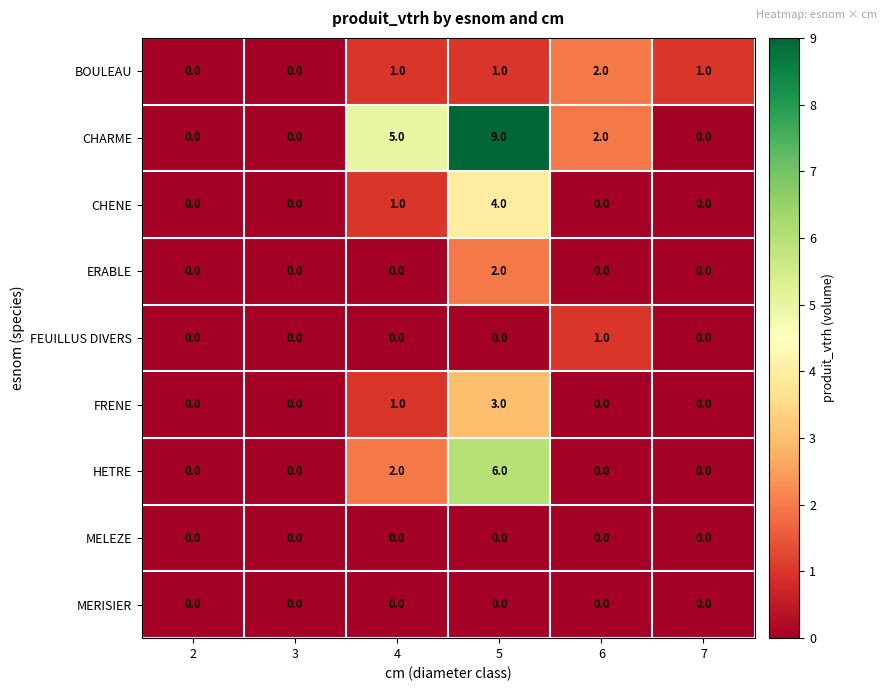

Count the number of categories in the chart.

6